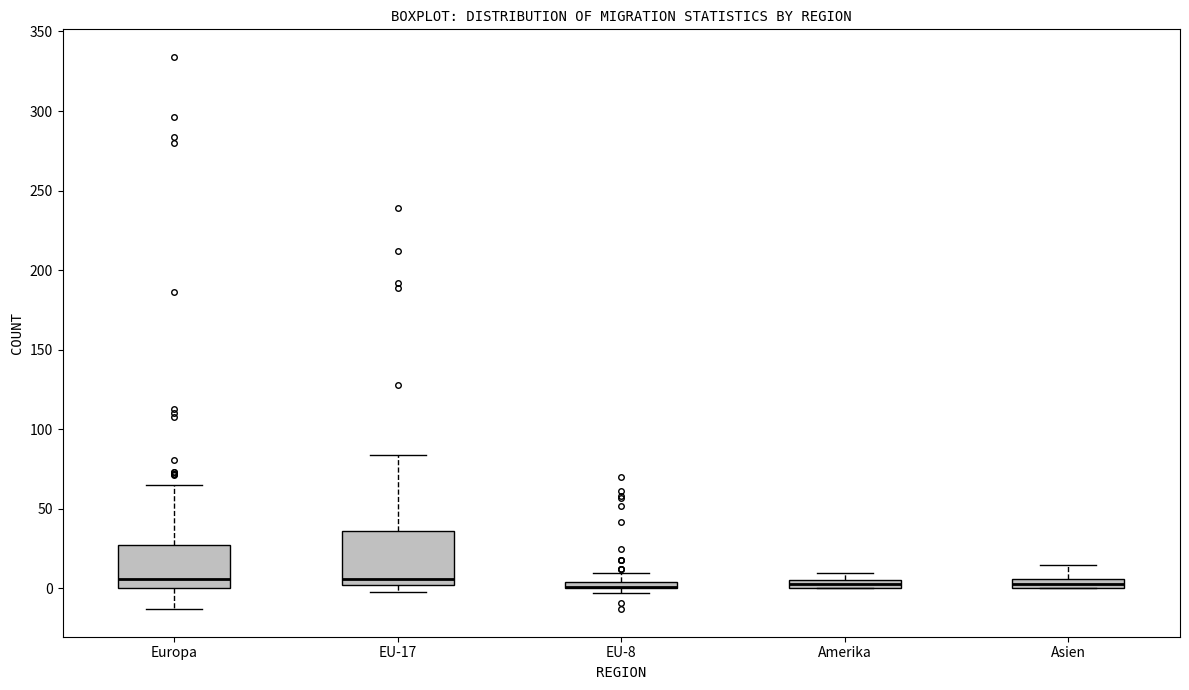

Where is the upper edge of the box for Amerika on the y-axis? The values are not printed on the chart, so give them approximately, as read against the axis.

5